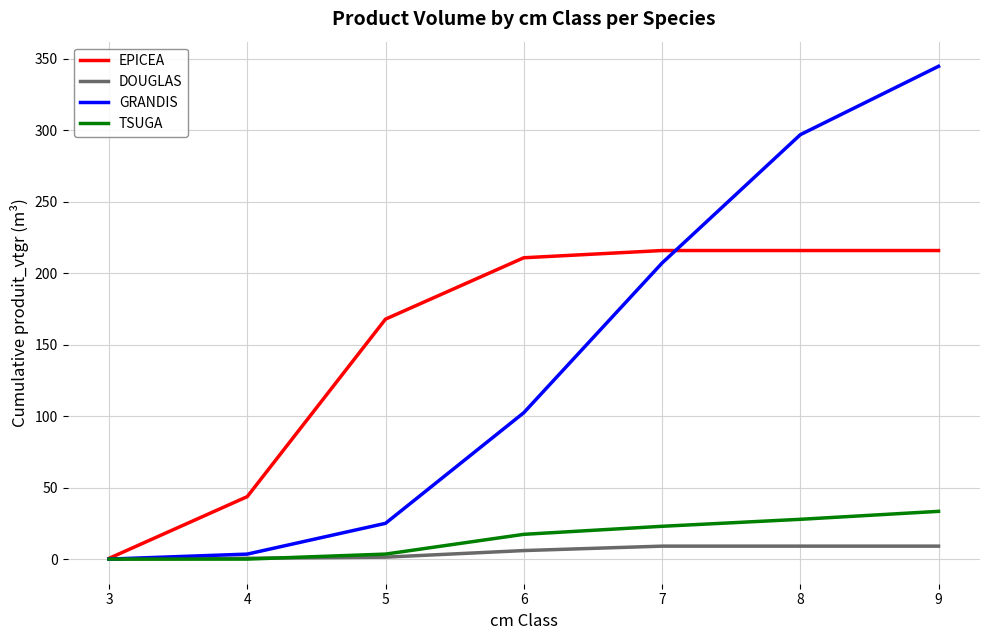

What is the average value of the DOUGLAS series?

5.0